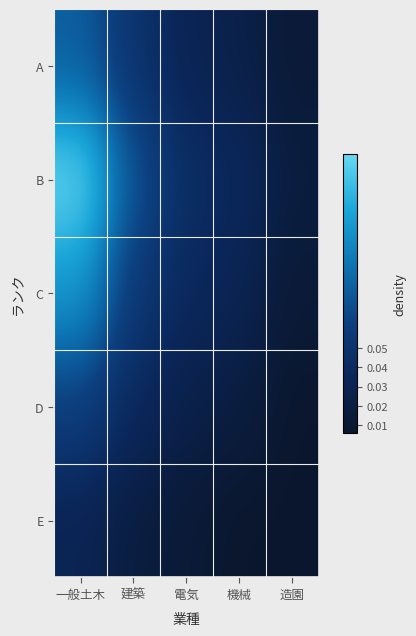

Reading left to right, extract all data points from this chart.

A: 一般土木=0.1	建築=0.1	電気=0.0	機械=0.0	造園=0.0
B: 一般土木=0.1	建築=0.1	電気=0.0	機械=0.0	造園=0.0
C: 一般土木=0.1	建築=0.1	電気=0.0	機械=0.0	造園=0.0
D: 一般土木=0.1	建築=0.0	電気=0.0	機械=0.0	造園=0.0
E: 一般土木=0.0	建築=0.0	電気=0.0	機械=0.0	造園=0.0